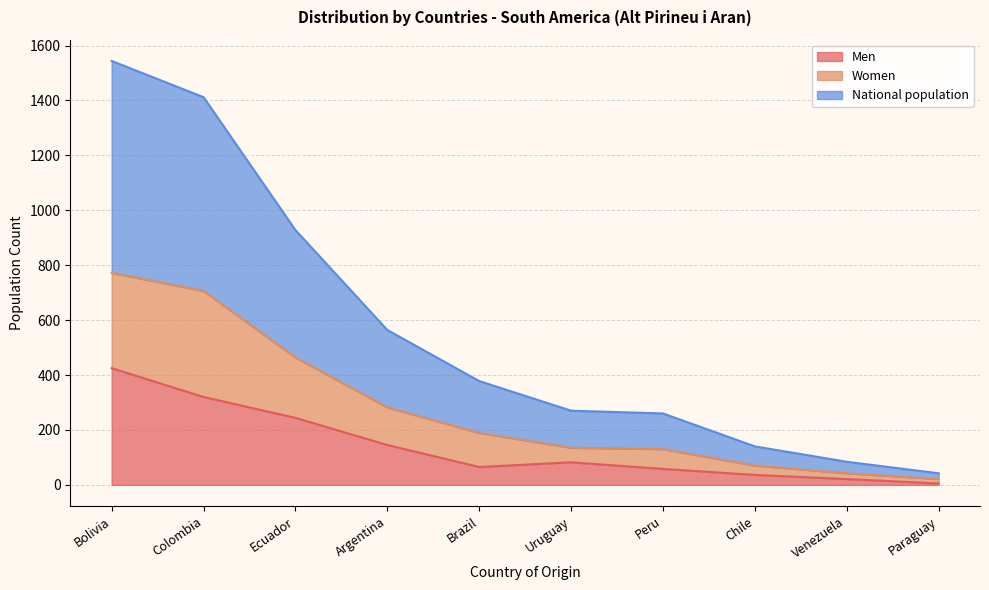

Reading left to right, list all the values displayed in this chart.

Men: 425	320	244	145	65	82	58	36	21	5
Women: 772	706	464	282	189	135	130	70	42	21
National population: 1544	1412	928	564	378	270	260	140	84	42